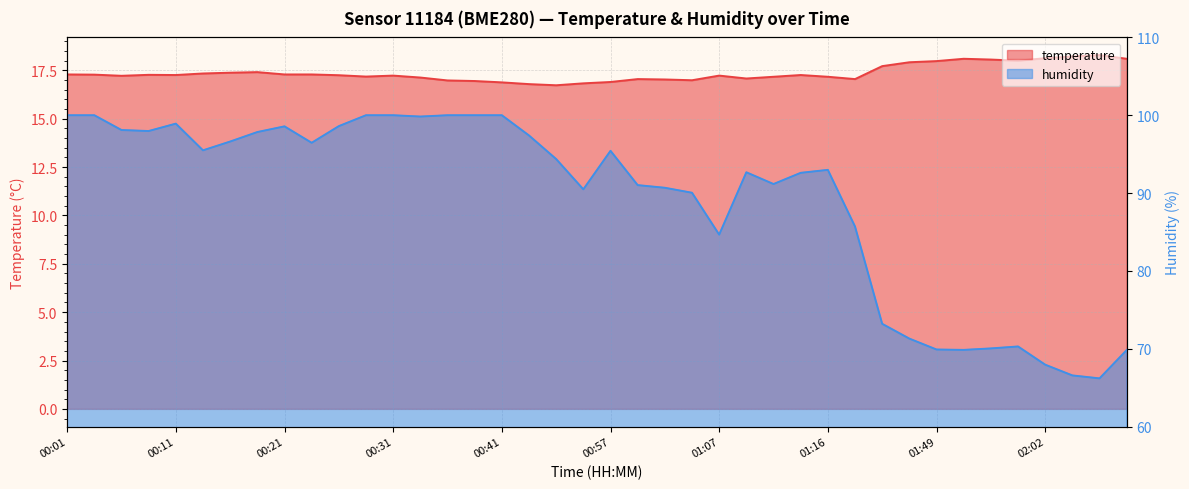

What is the difference between the humidity values at 00:41 and 00:33?

0.2